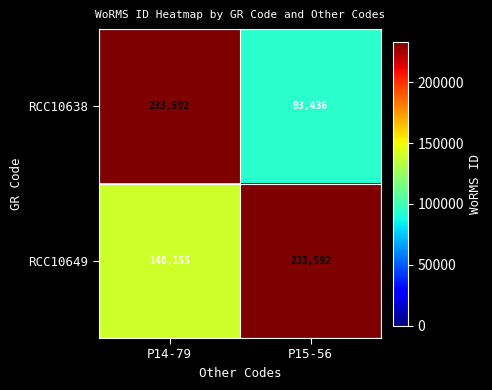

Rank the series at P14-79 from lowest to highest value.

RCC10649, RCC10638